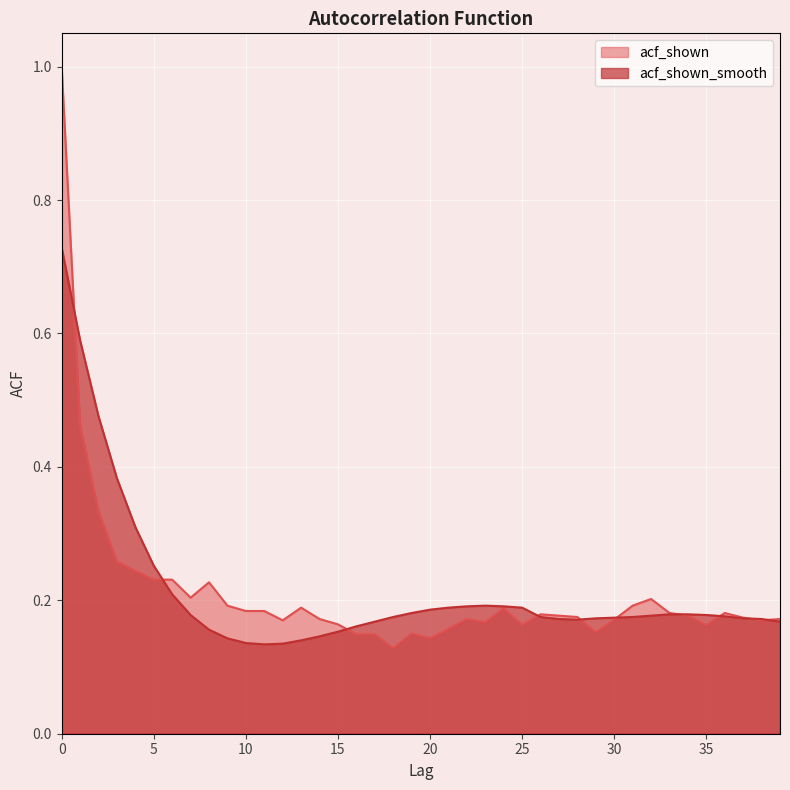

Reading left to right, what are all the values shown in this chart?

acf_shown: 1.0	0.5	0.3	0.3	0.2	0.2	0.2	0.2	0.2	0.2	0.2	0.2	0.2	0.2	0.2	0.2	0.1	0.1	0.1	0.1	0.1	0.2	0.2	0.2	0.2	0.2	0.2	0.2	0.2	0.2	0.2	0.2	0.2	0.2	0.2	0.2	0.2	0.2	0.2	0.2
acf_shown_smooth: 0.7	0.6	0.5	0.4	0.3	0.3	0.2	0.2	0.2	0.1	0.1	0.1	0.1	0.1	0.1	0.2	0.2	0.2	0.2	0.2	0.2	0.2	0.2	0.2	0.2	0.2	0.2	0.2	0.2	0.2	0.2	0.2	0.2	0.2	0.2	0.2	0.2	0.2	0.2	0.2